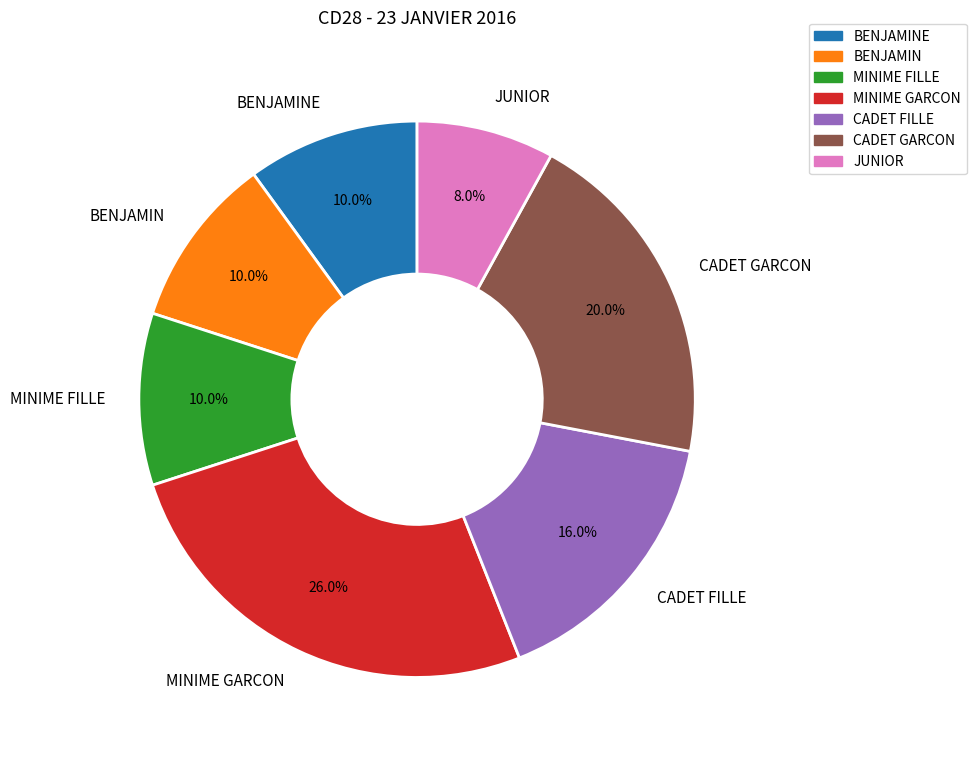

Is there any slice that represents more than half of the pie?

No